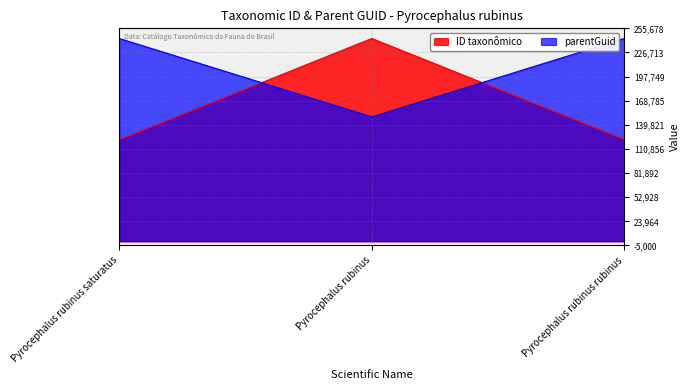

Where is parentGuid nearest to the value 196447?

Pyrocephalus rubinus